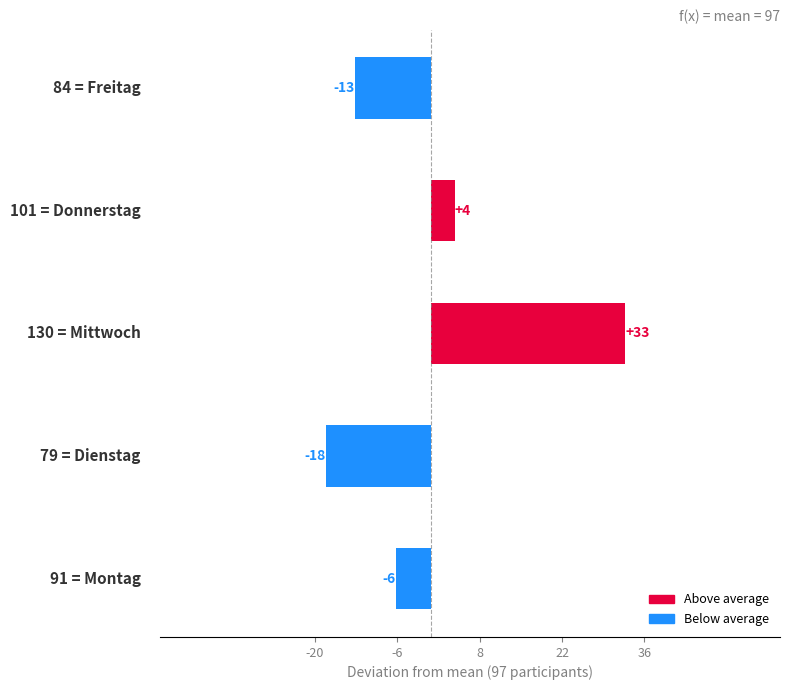

What is the difference between the second highest and minimum values?

22